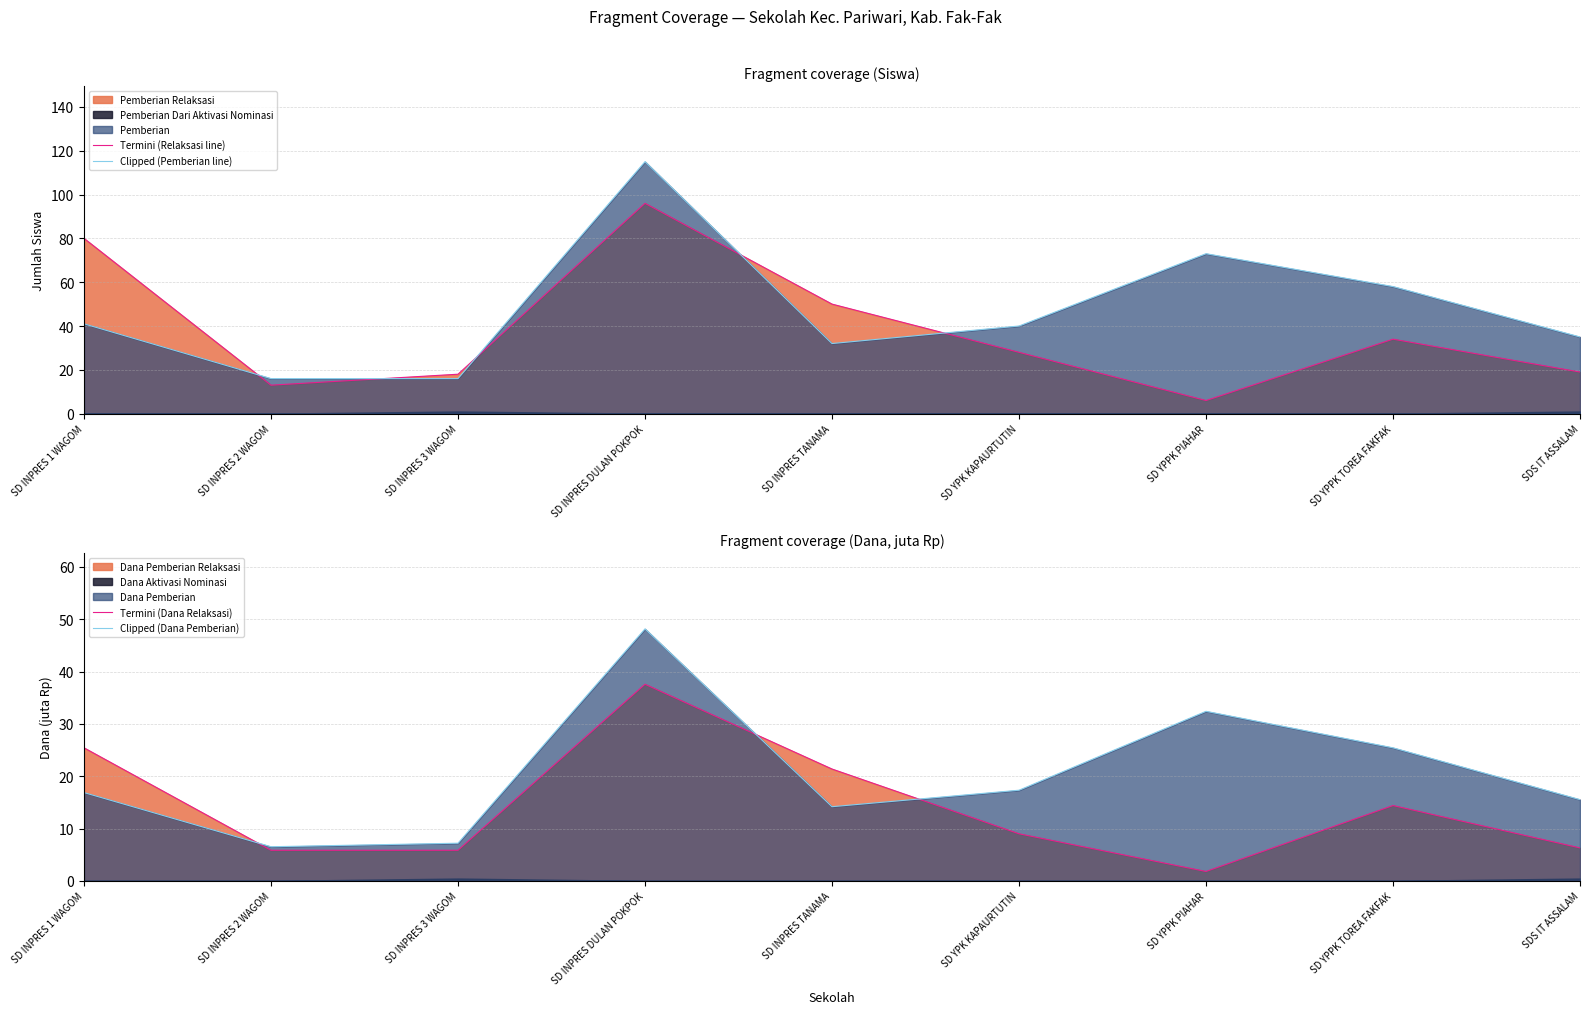

Which series has the largest range (max minus min)?

Clipped (Pemberian line)